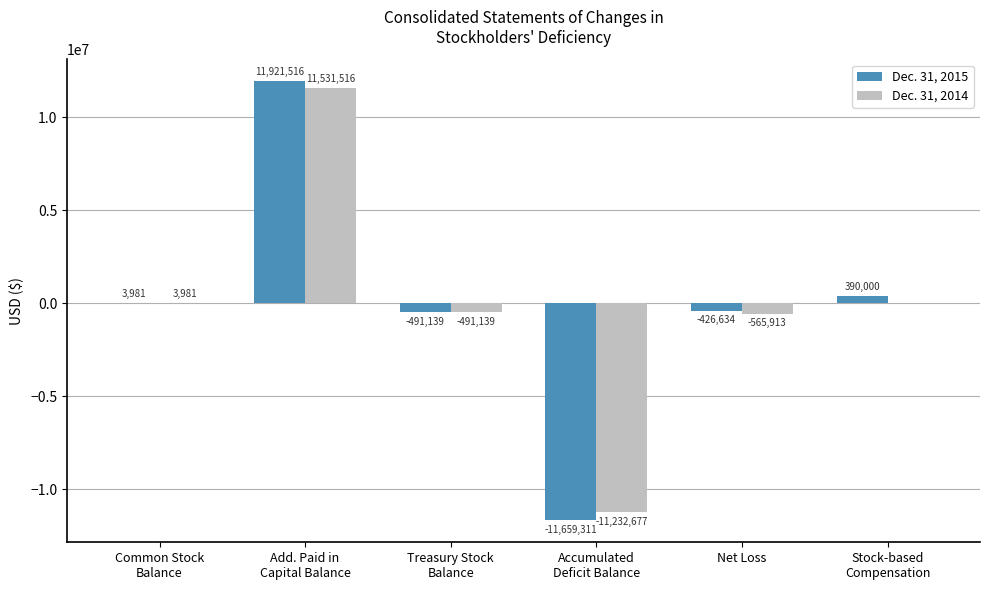

Are the bars horizontal?

No